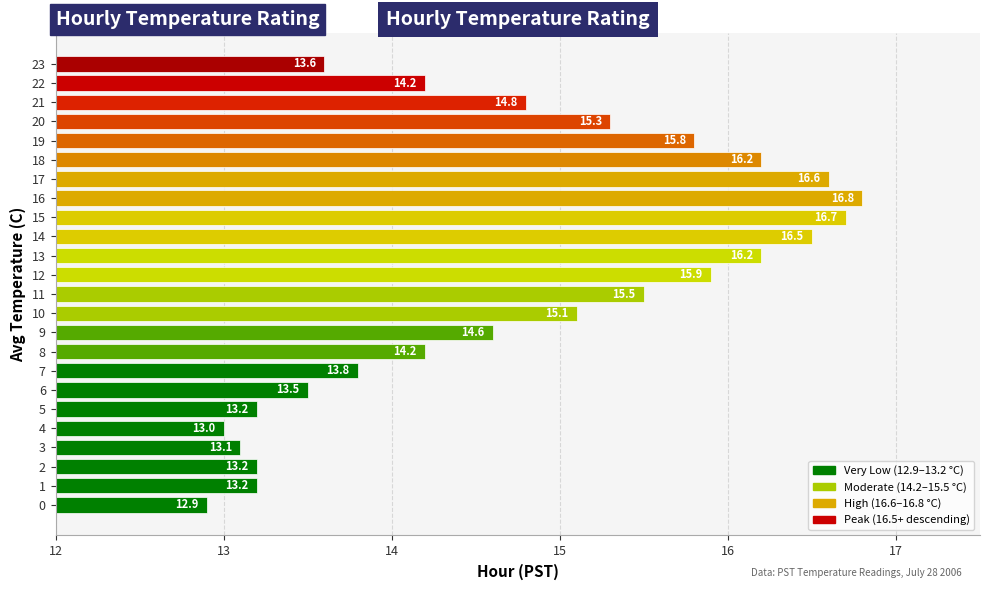

Reading bottom to top, transcribe all the data shown in this chart.

0=12.9	1=13.2	2=13.2	3=13.1	4=13.0	5=13.2	6=13.5	7=13.8	8=14.2	9=14.6	10=15.1	11=15.5	12=15.9	13=16.2	14=16.5	15=16.7	16=16.8	17=16.6	18=16.2	19=15.8	20=15.3	21=14.8	22=14.2	23=13.6